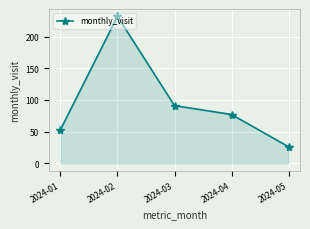

What is the sum of the values at 2024-02 and 2024-01?

285